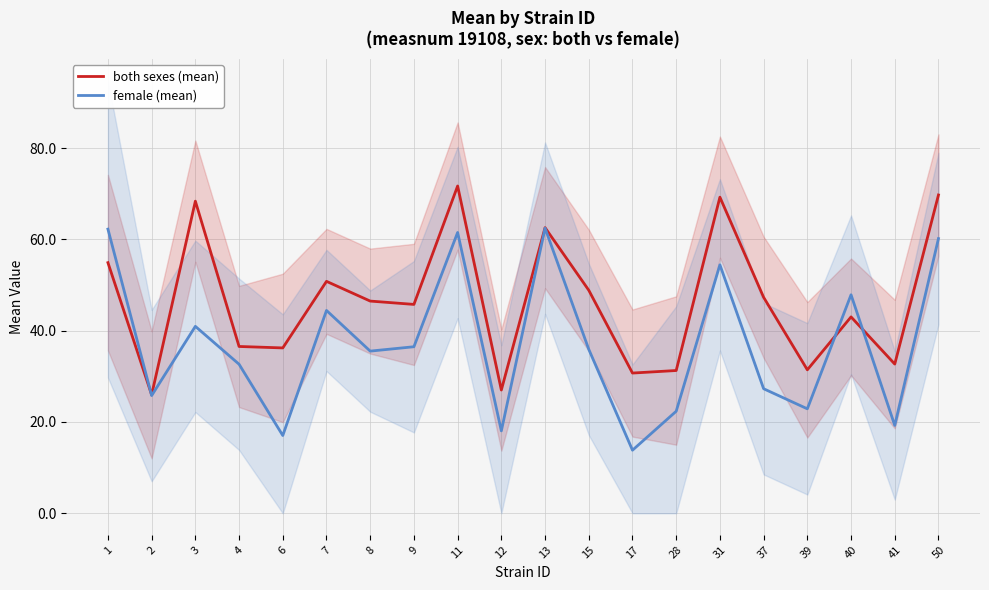

Which series ends up on top after the final intersection of both sexes (mean) and female (mean)?

both sexes (mean)